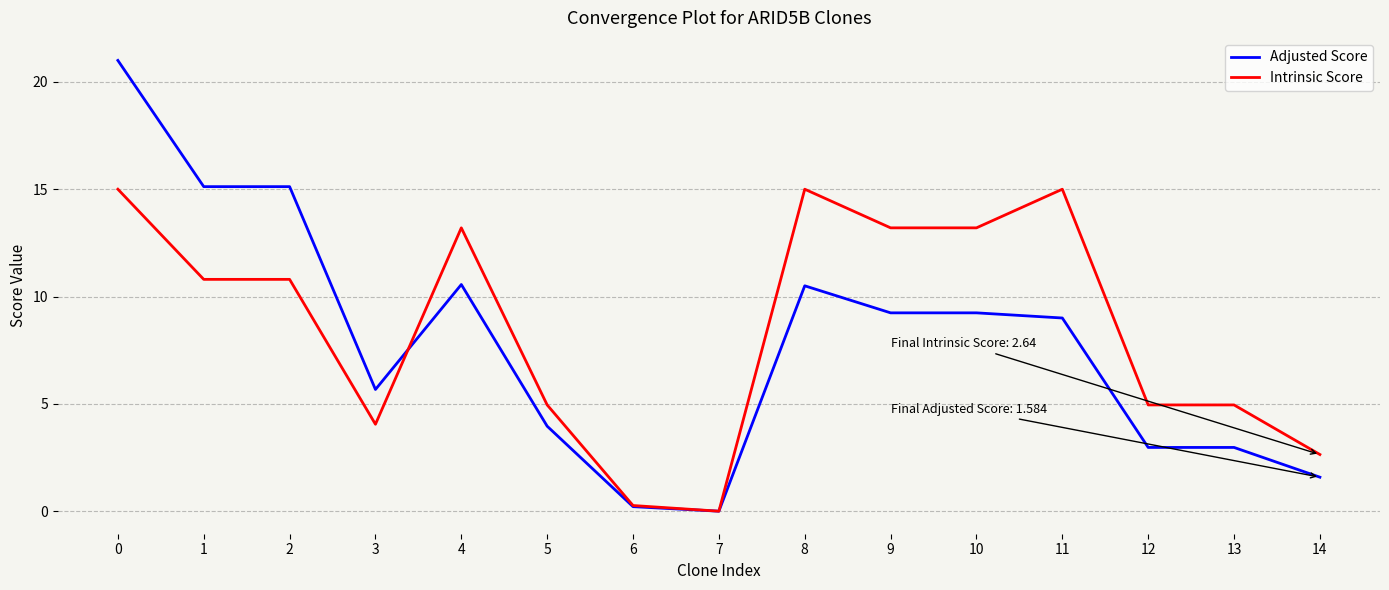

Between 2 and 7, which series saw the biggest shift?

Adjusted Score